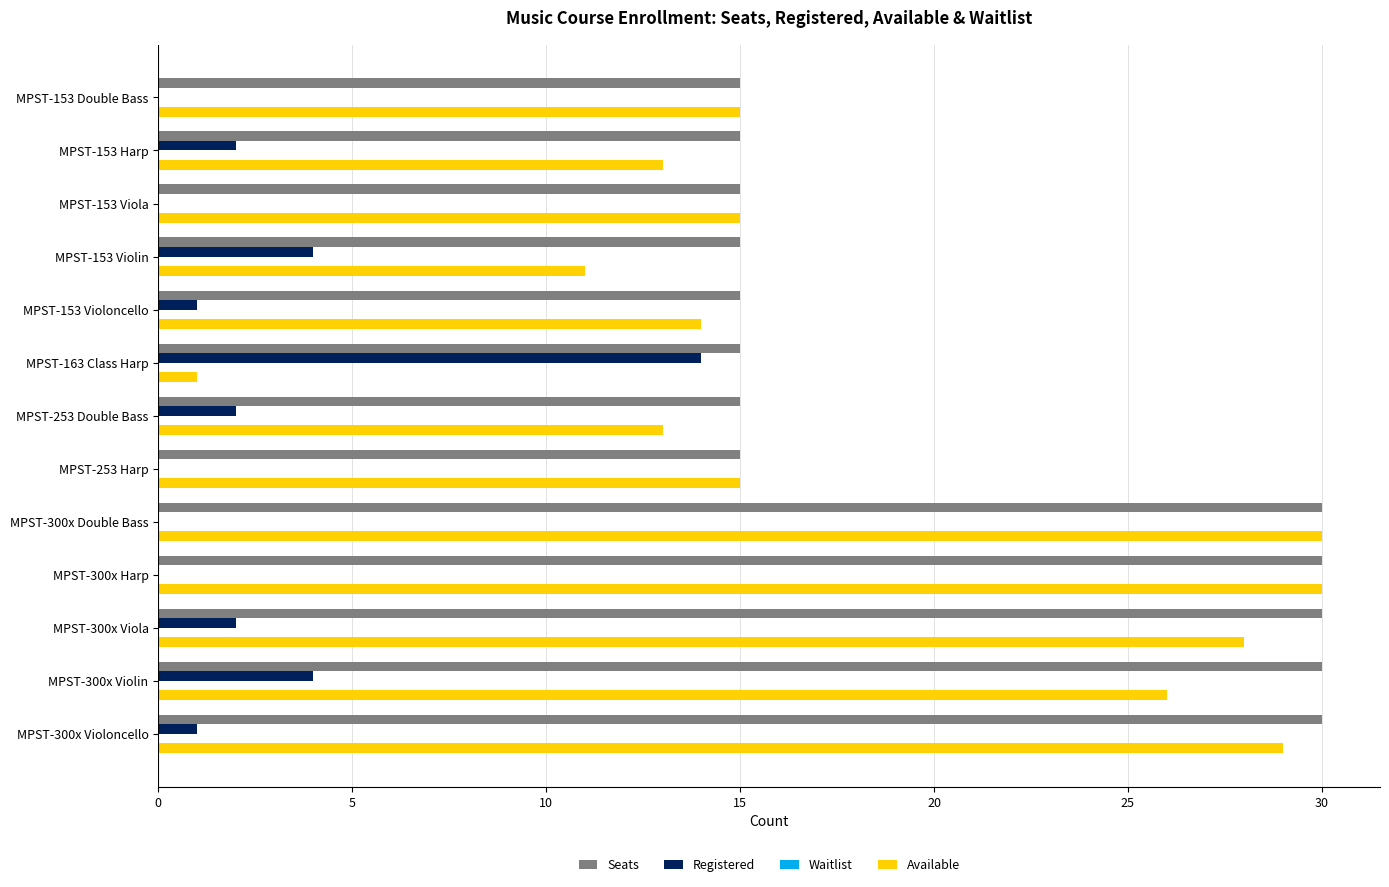

Which series has the largest total across all categories?

Seats